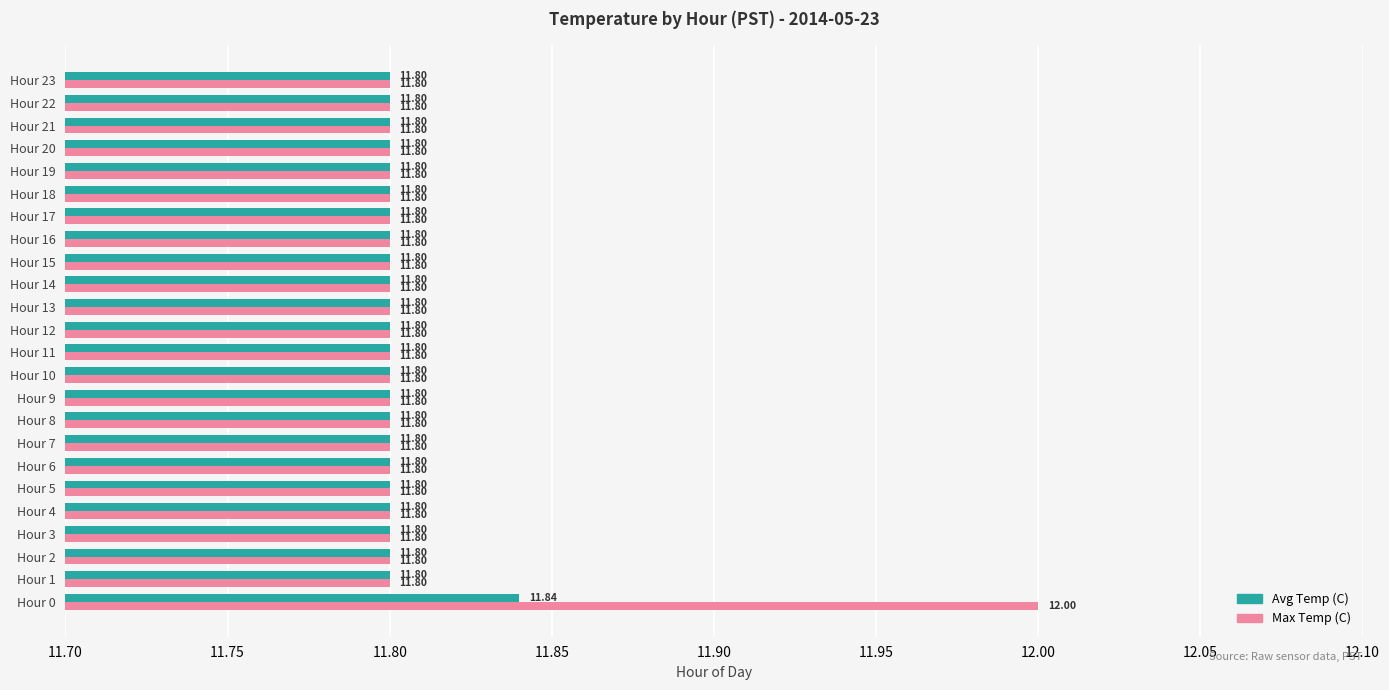

Rank the series by their average value, from highest to lowest.

Max Temp (C), Avg Temp (C)